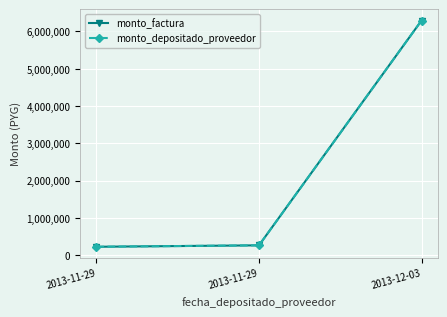

The value of monto_depositado_proveedor at 2013-11-29 is 298250. True or false?

False